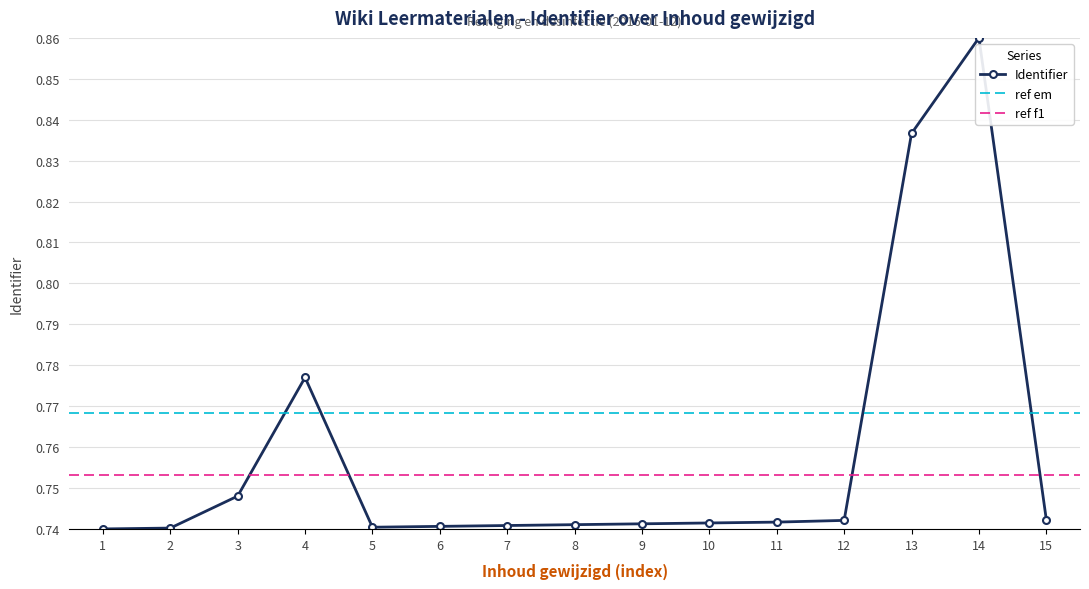

The Identifier series shows 0.5 at 13. True or false?

False